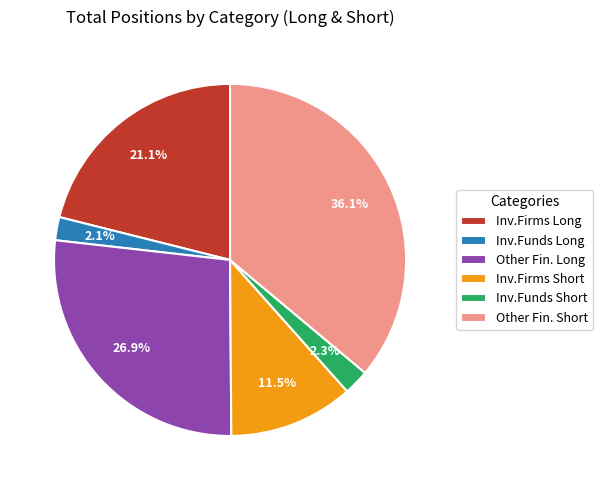

Which category has the biggest portion of the pie?

Other Fin. Short